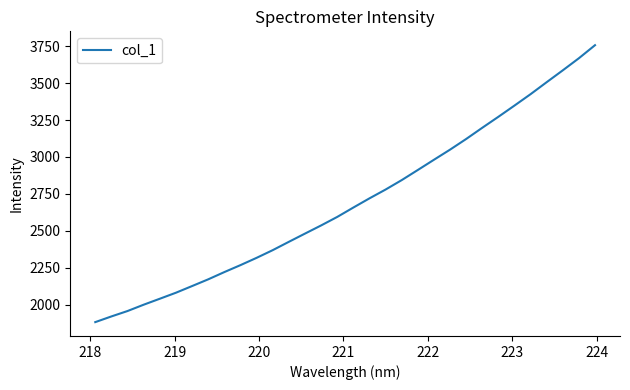

What is the difference between the maximum and minimum values?

1872.9